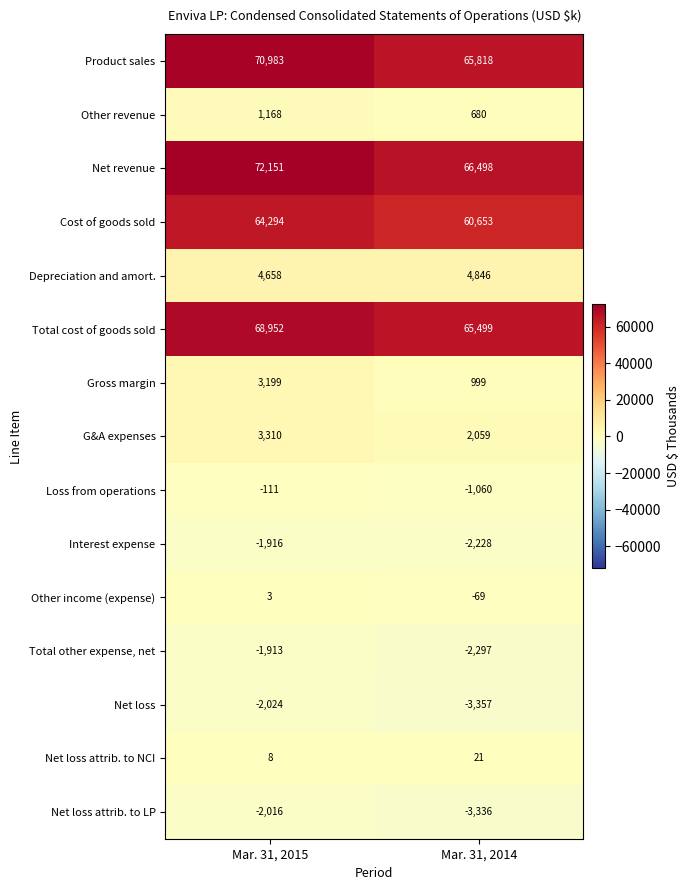

Count the number of categories in the chart.

2